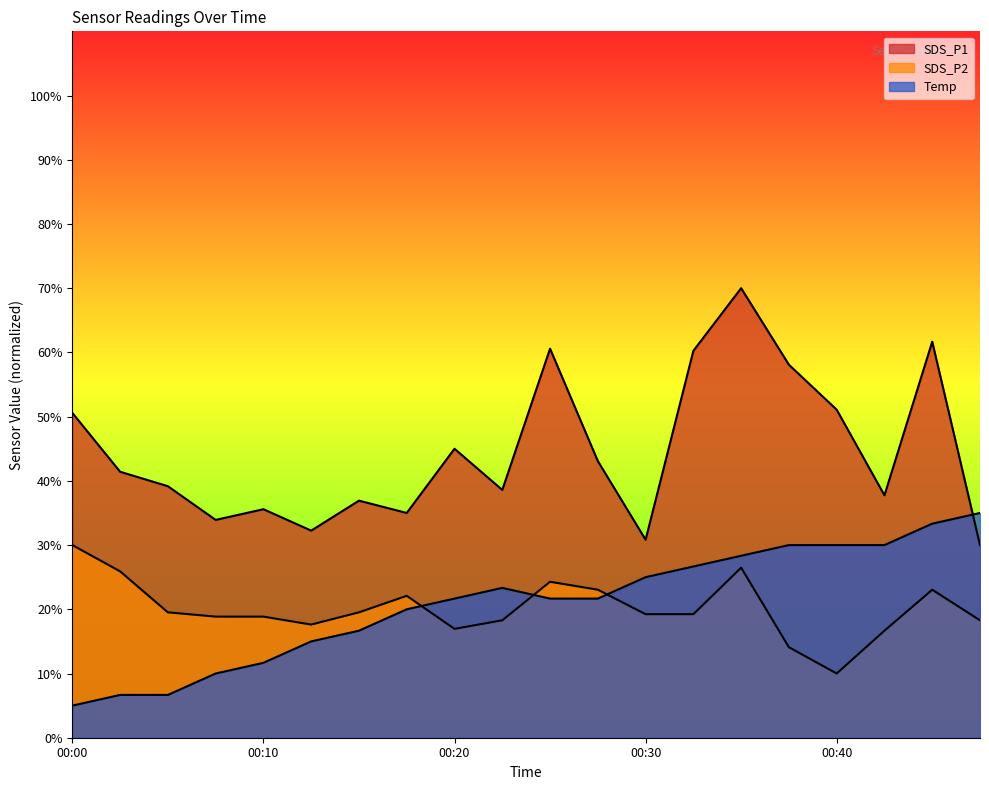

Where is the first local maximum for Temp?

00:22